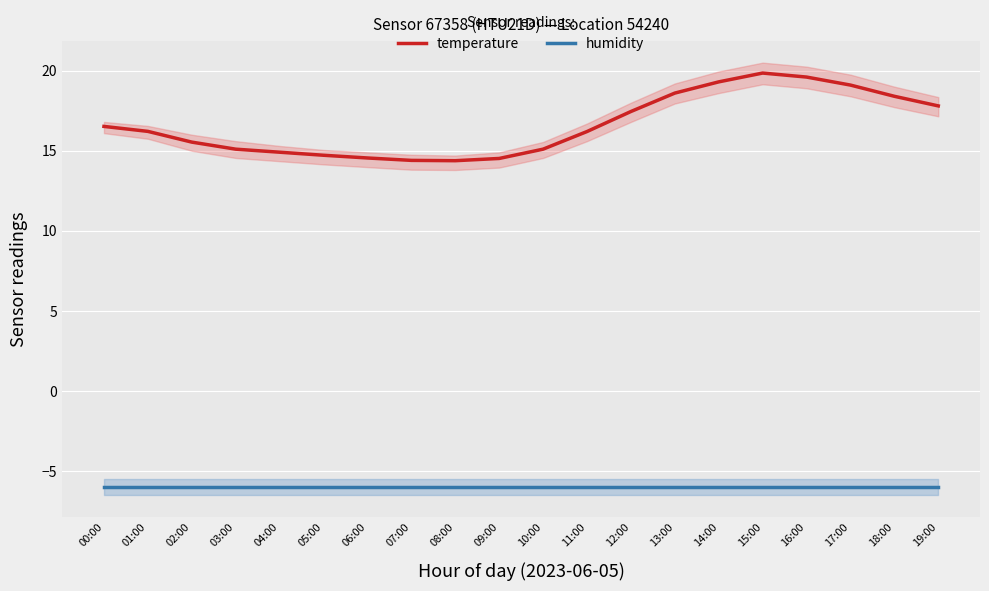

What is the sum of all temperature values?

332.2